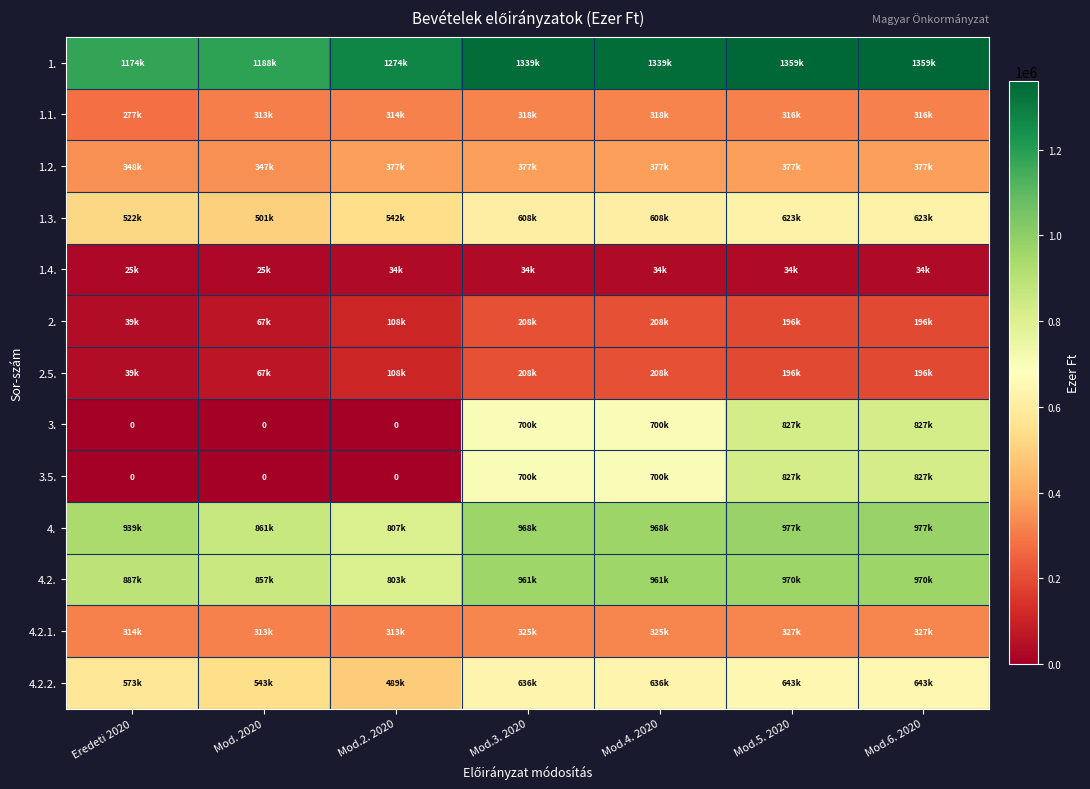

The 1.3. series shows 608565 at Mod.4. 2020. True or false?

True